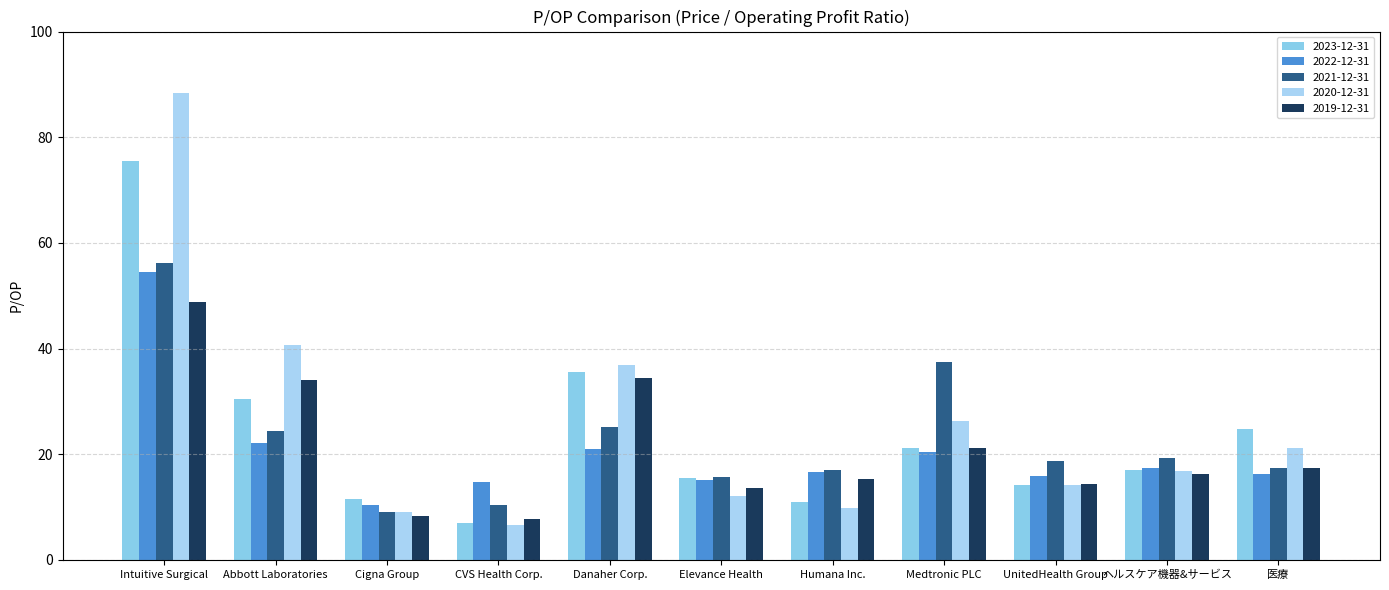

How many values in the 2023-12-31 series are below 17?

5